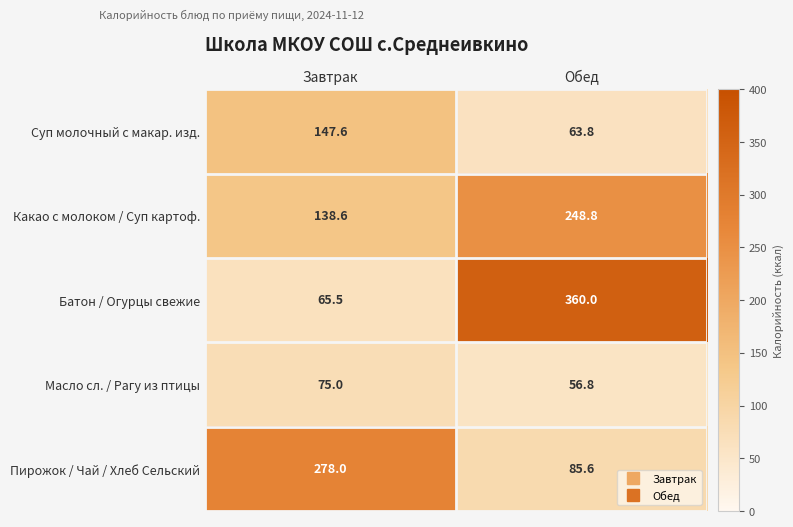

Which label corresponds to the largest value in the chart?

Обед